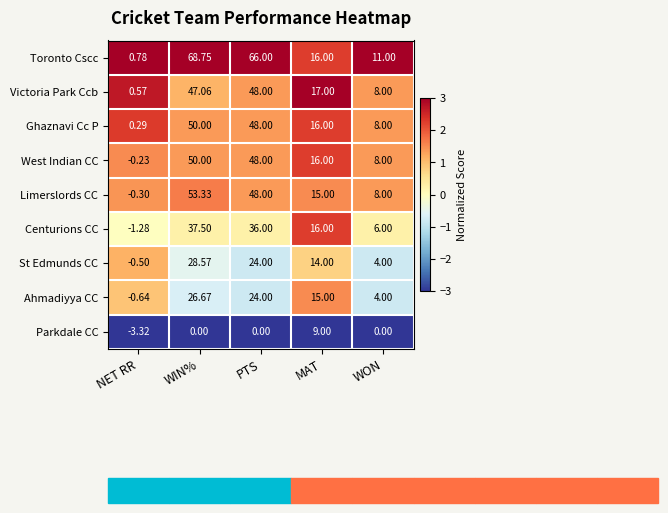

At which label is Ahmadiyya CC closest to 13?

MAT